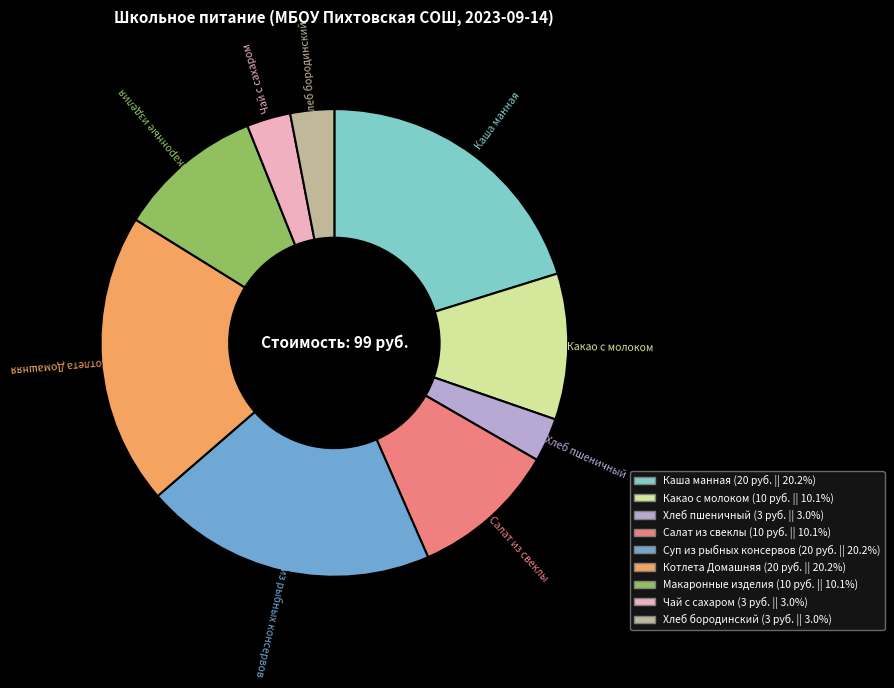

Is Чай с сахаром the majority of the pie?

No